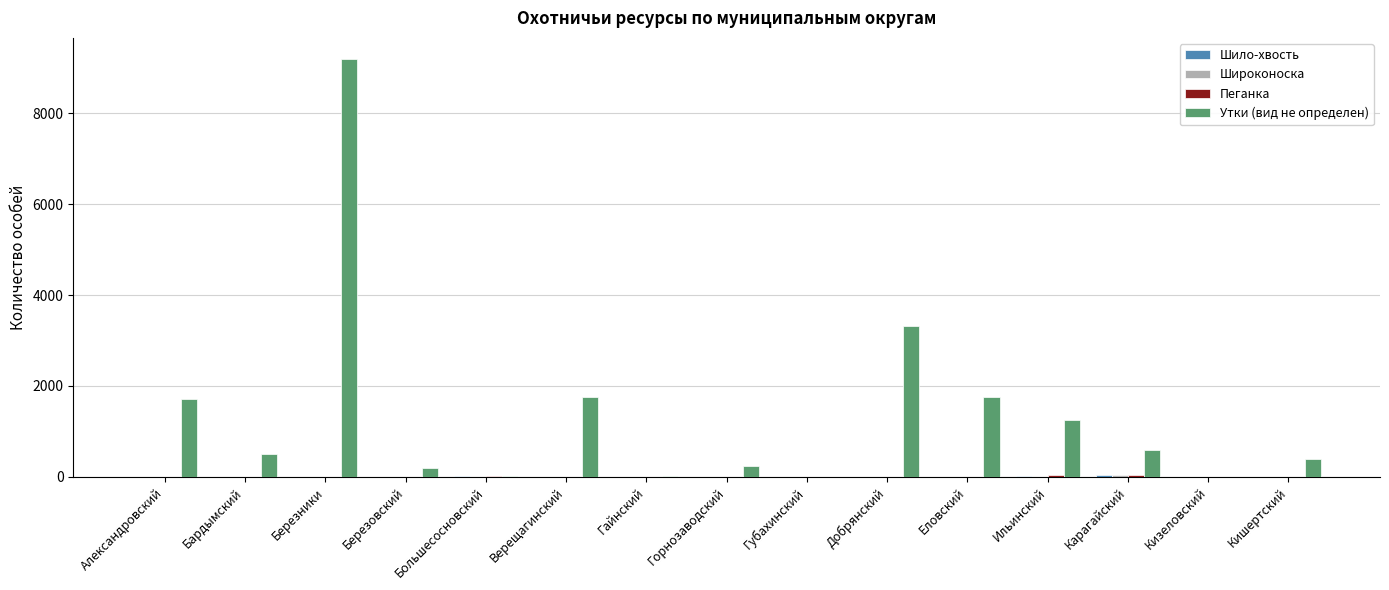

What is the greatest value displayed?

9200